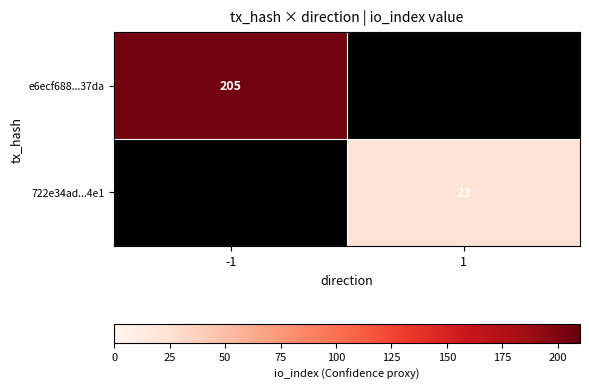

Is the value of 722e34ad...4e1 at 1 greater than the value of e6ecf688...37da at -1?

No